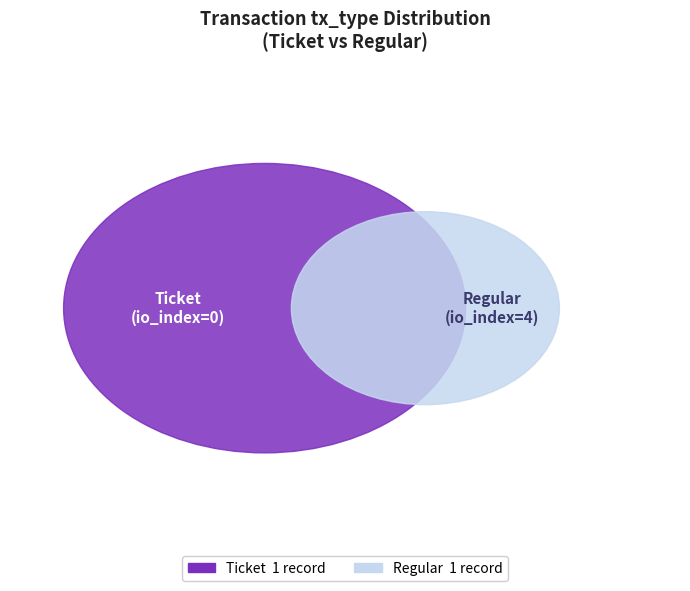

Rank the categories by value from lowest to highest.

Ticket, Regular